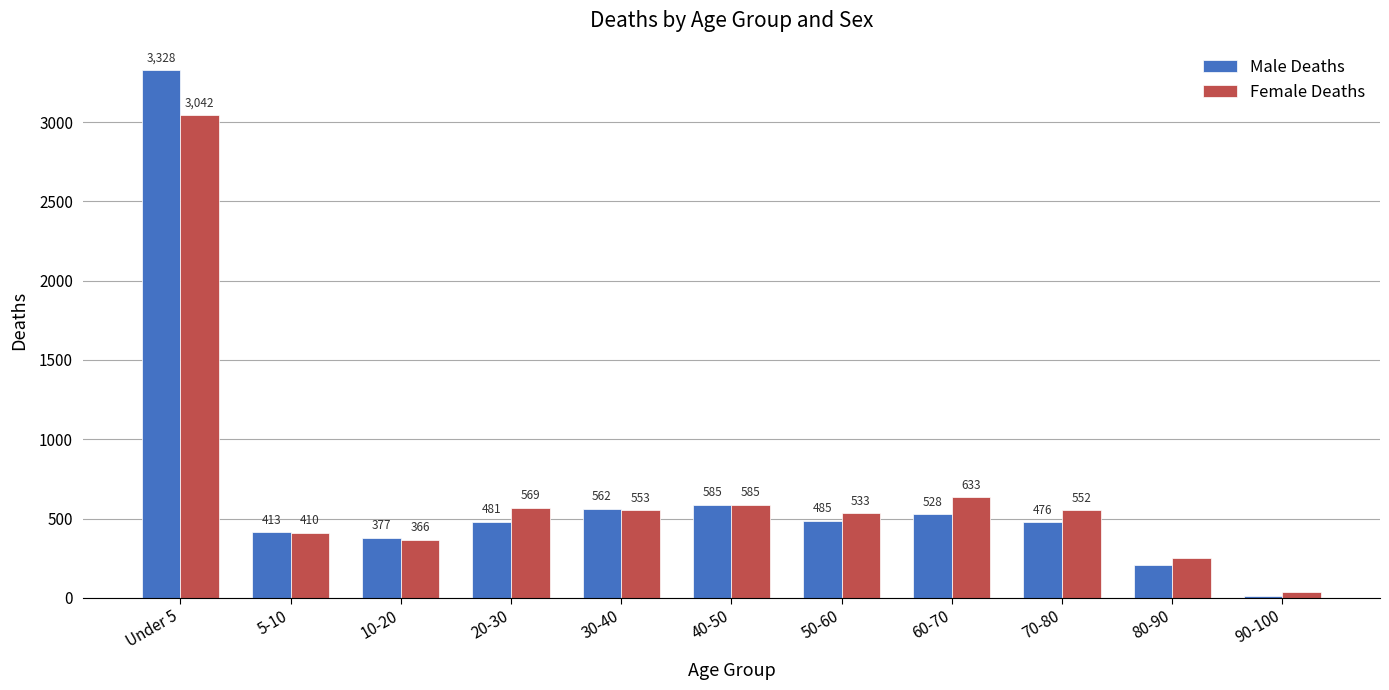

At which label does Male Deaths reach its peak?

Under 5